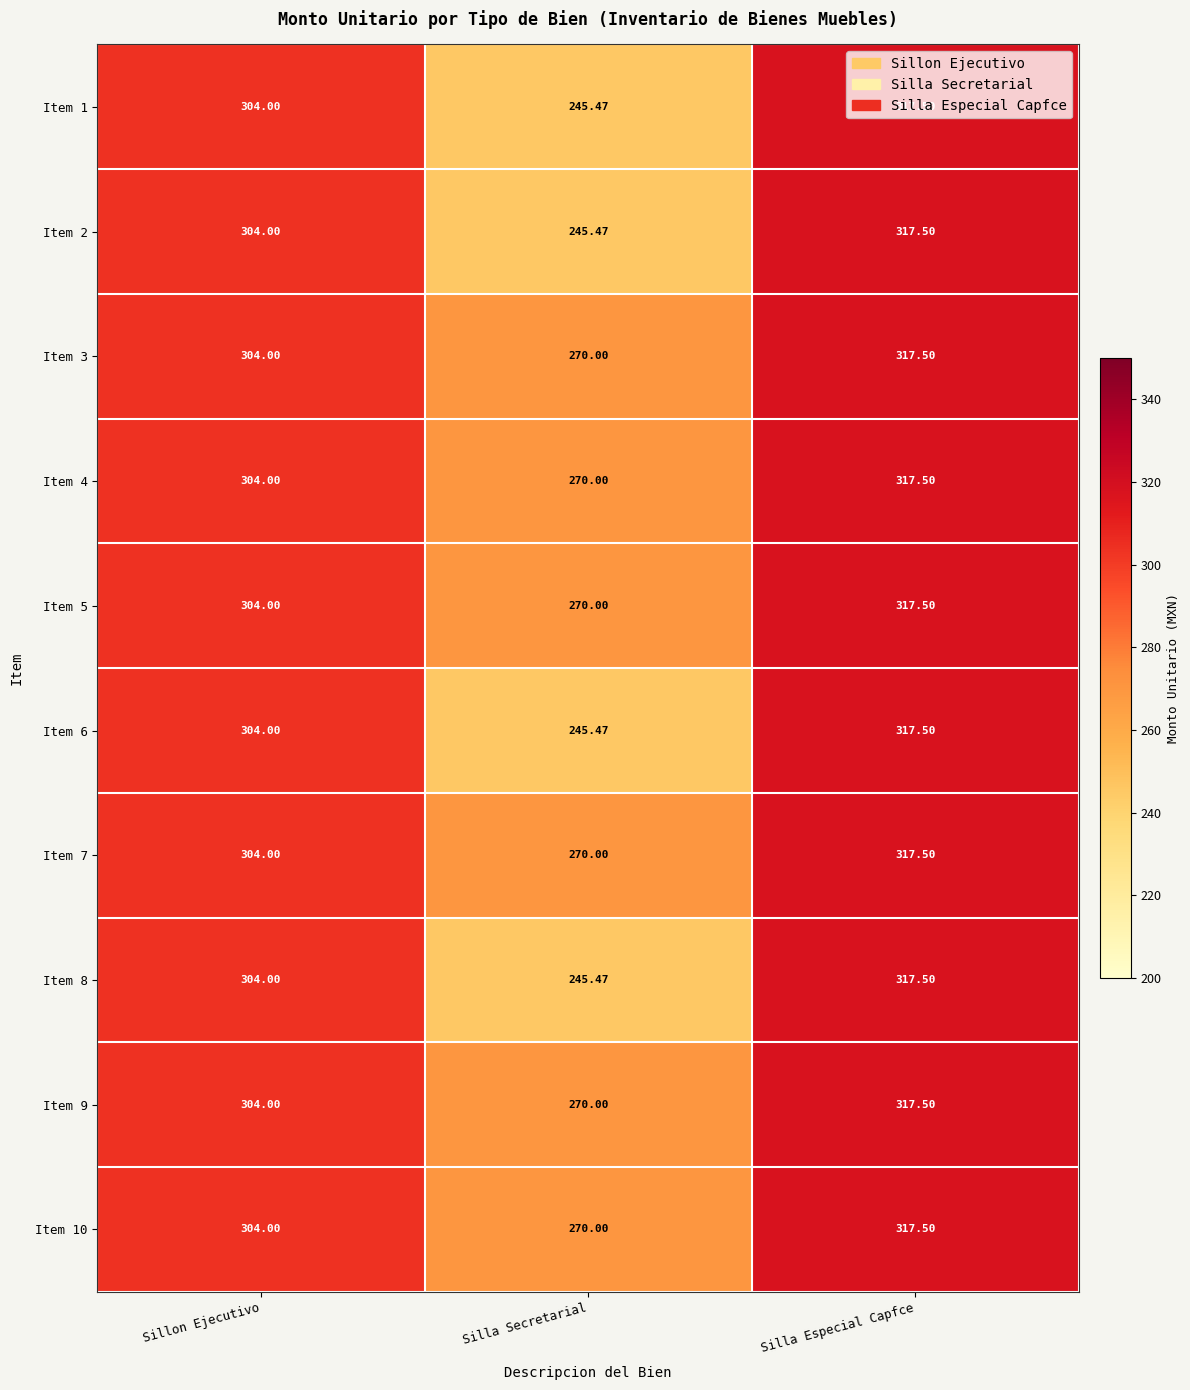

At which label does Item 7 reach its peak?

Silla Especial Capfce